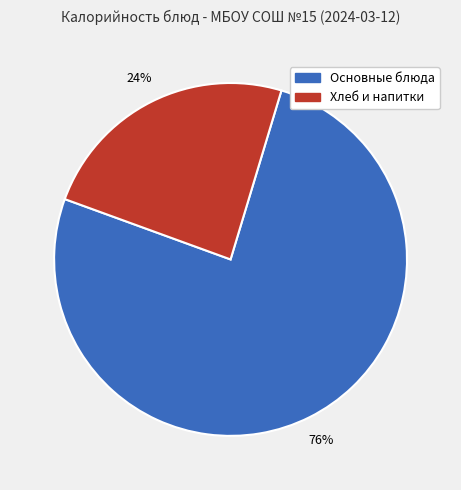

To the nearest percent, what is the average slice percentage?

50%